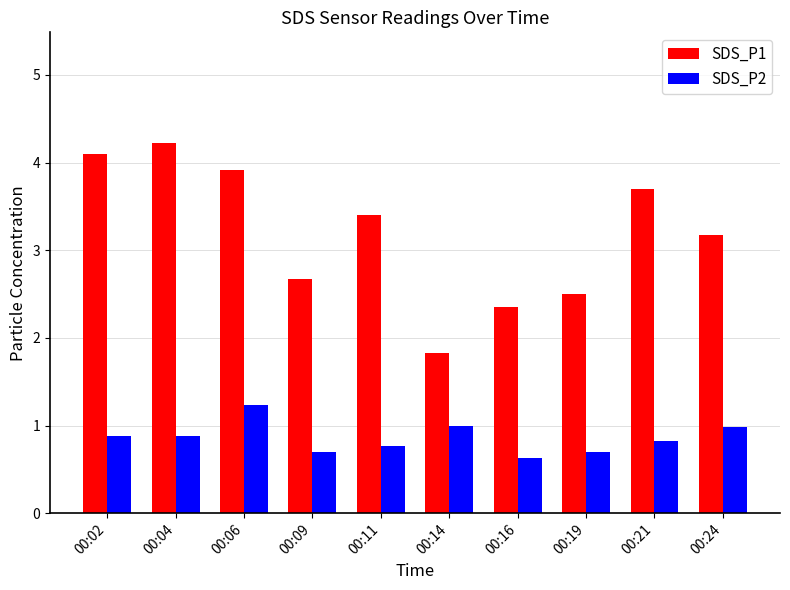

What value does the SDS_P2 series have at 00:24?

1.0